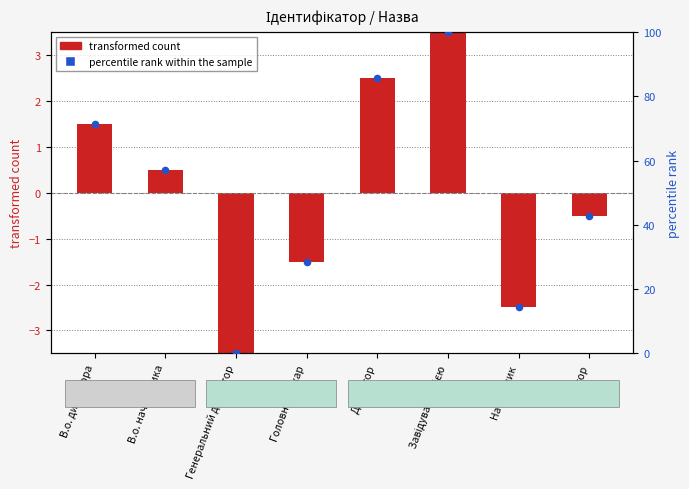

Which series has the largest total across all categories?

percentile rank within the sample